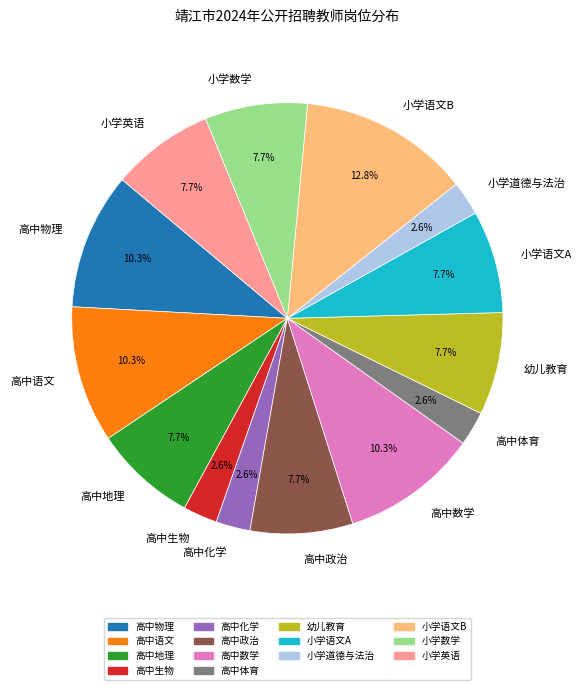

To the nearest percent, what is the difference between the largest and smallest slice percentages?

10%